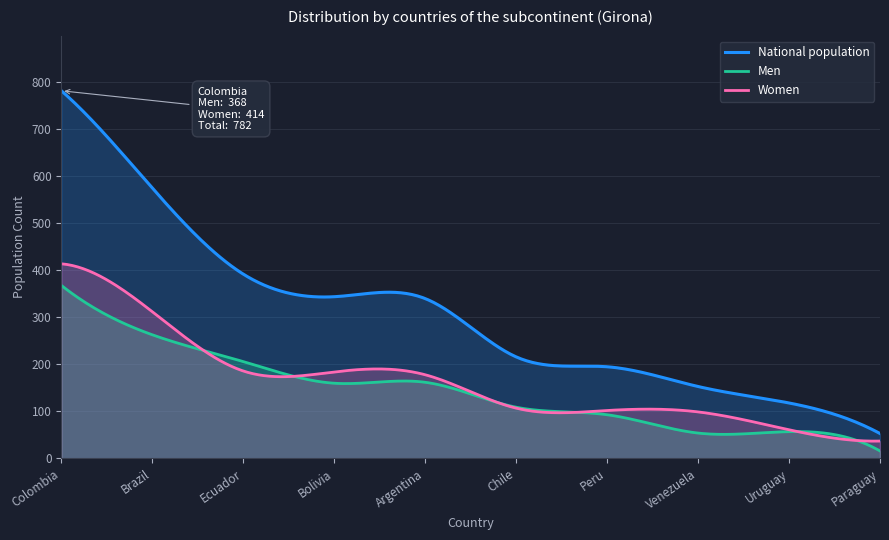

What are all the series names shown in the legend?

National population, Men, Women